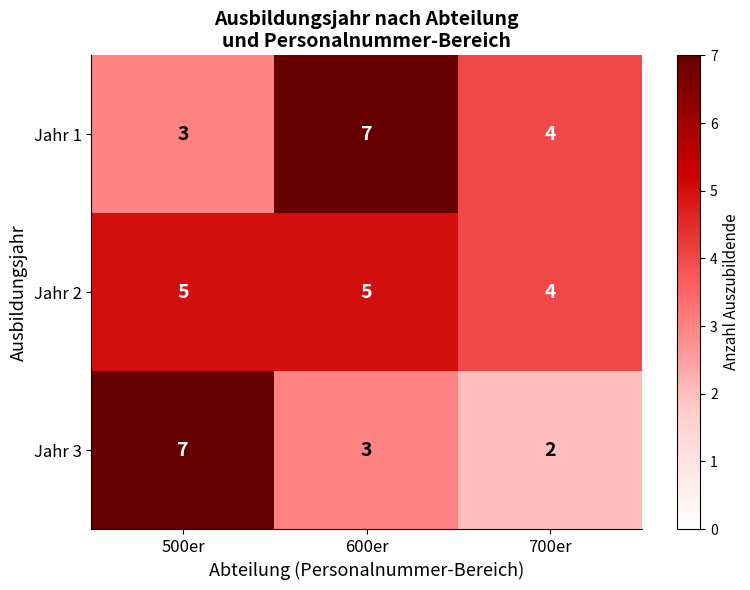

List the labels in order of Jahr 3 value, largest first.

500er, 600er, 700er